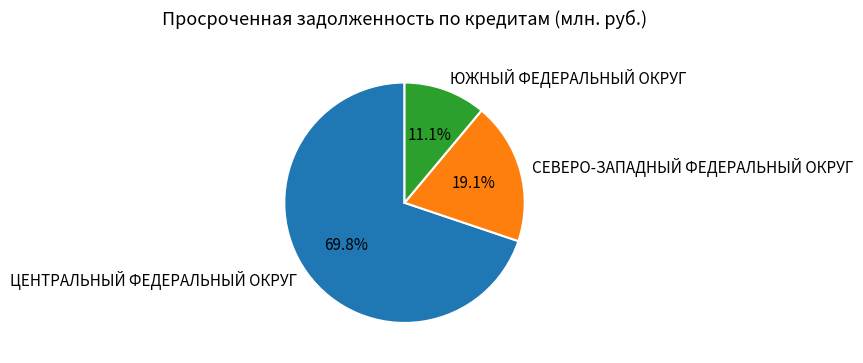

To the nearest percent, what is the difference between the ЦЕНТРАЛЬНЫЙ ФЕДЕРАЛЬНЫЙ ОКРУГ and ЮЖНЫЙ ФЕДЕРАЛЬНЫЙ ОКРУГ slice percentages?

59%